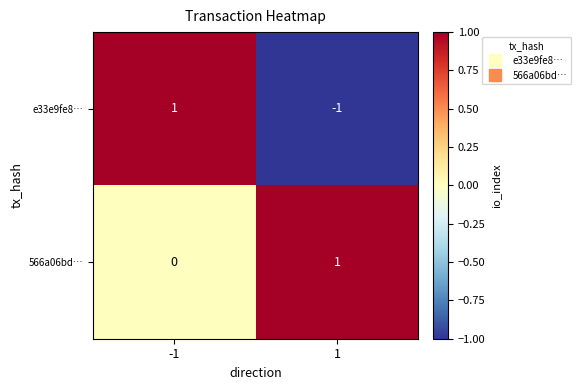

Which series has the widest spread of values?

e33e9fe8…